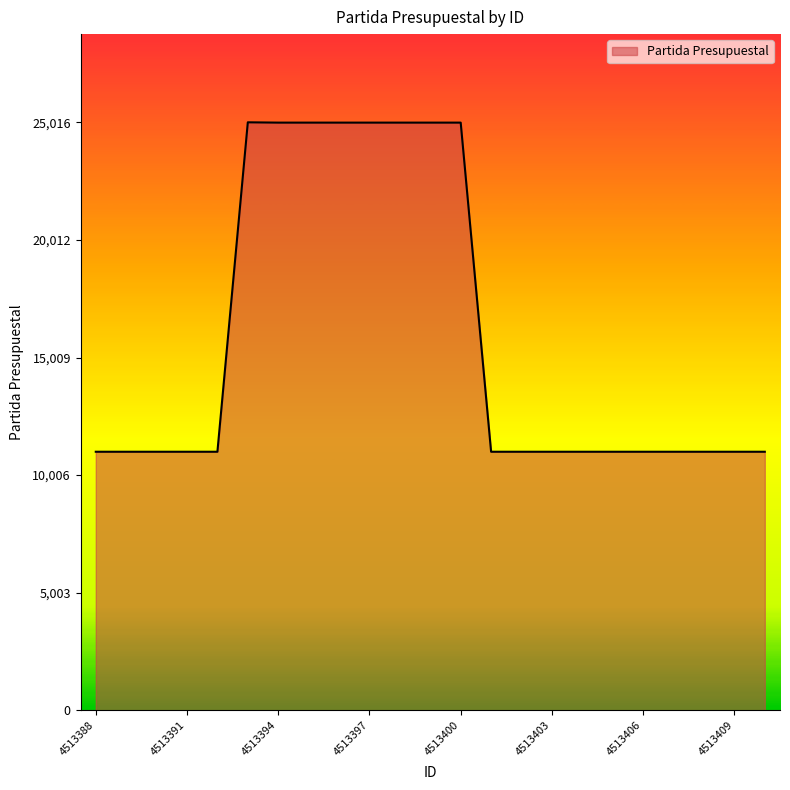

What is the minimum value shown in the chart?

11000